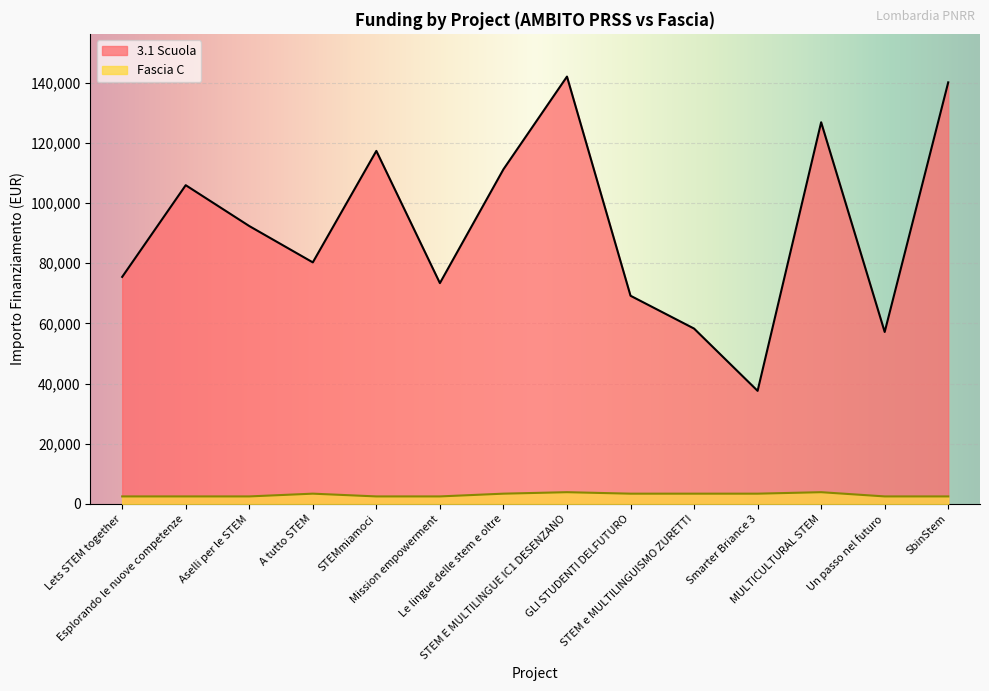

What position from the left is Mission empowerment?

6